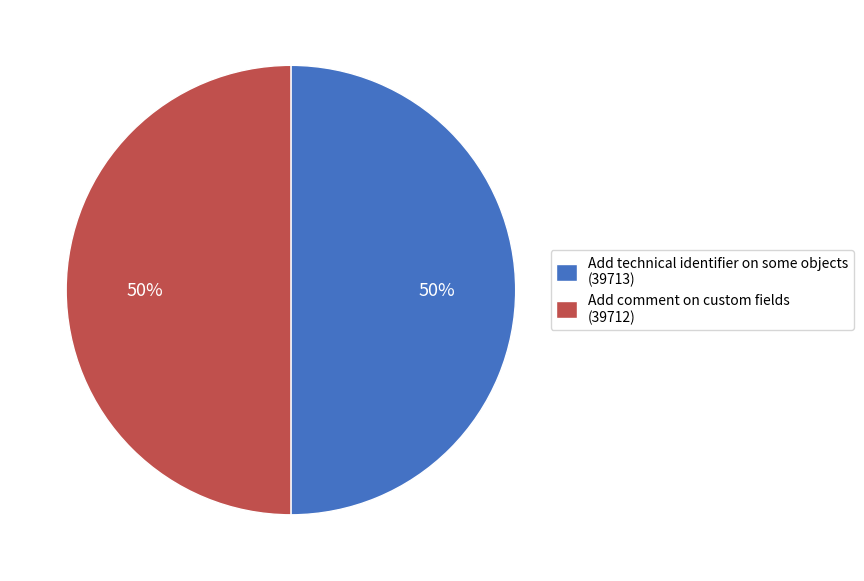

Approximately how many times larger is the value at Add comment on custom fields compared to Add technical identifier on some objects?

1.0